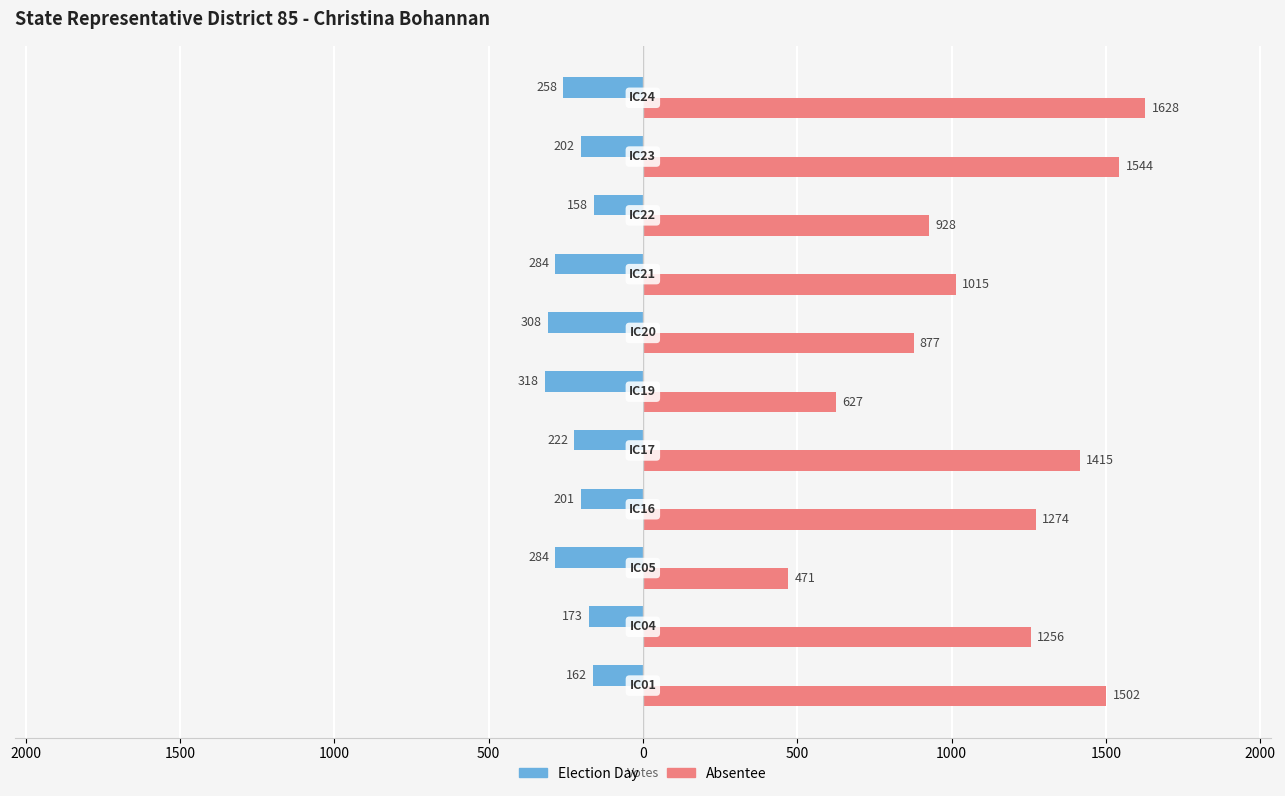

What are all the series names shown in the legend?

Election Day, Absentee